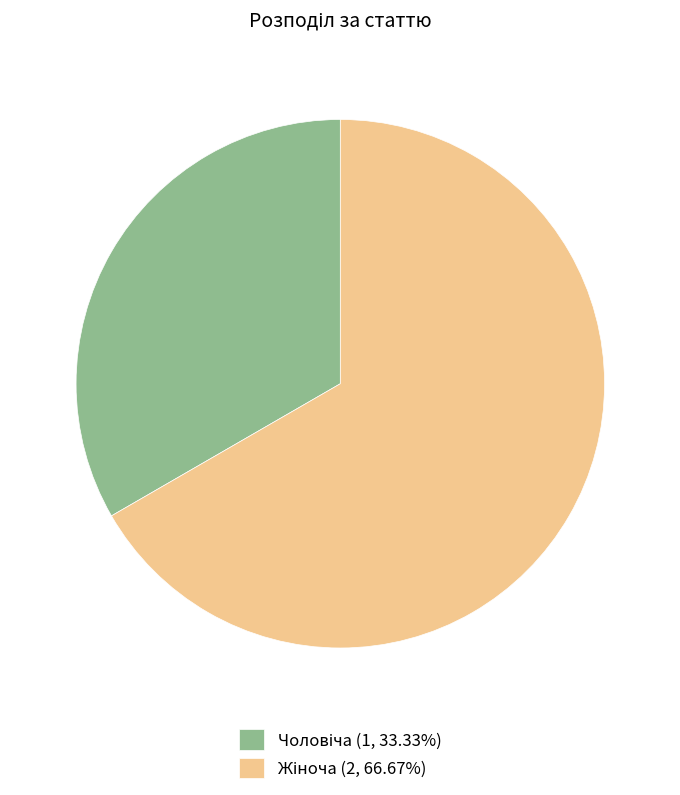

Does any single category account for the majority?

Yes